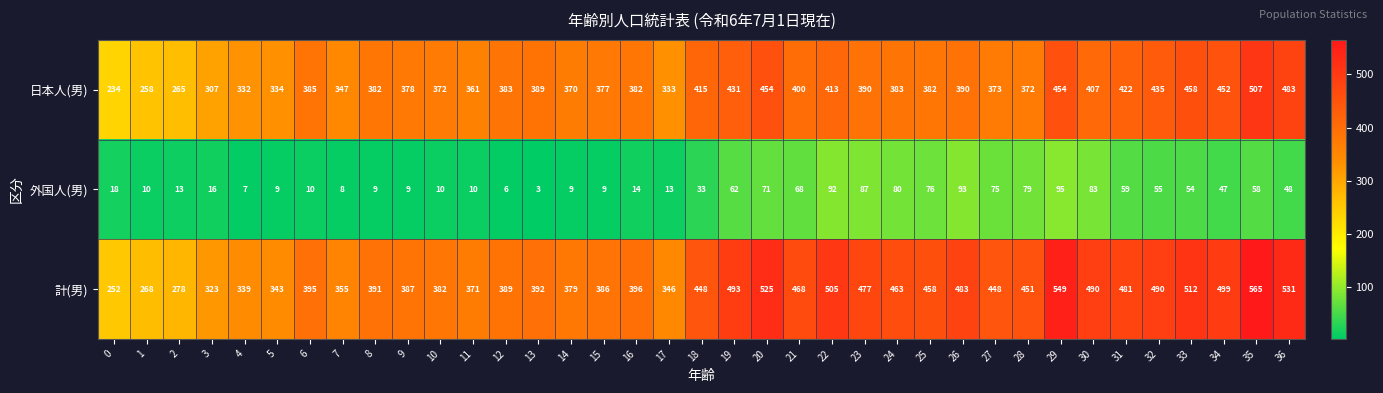

What is the minimum value for 外国人(男)?

3